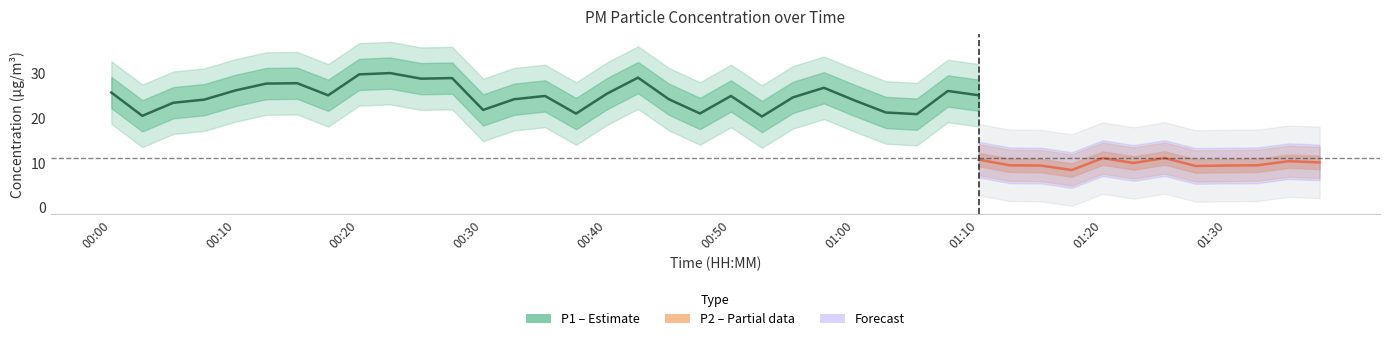

At which category is the sum across all series the highest?

00:23